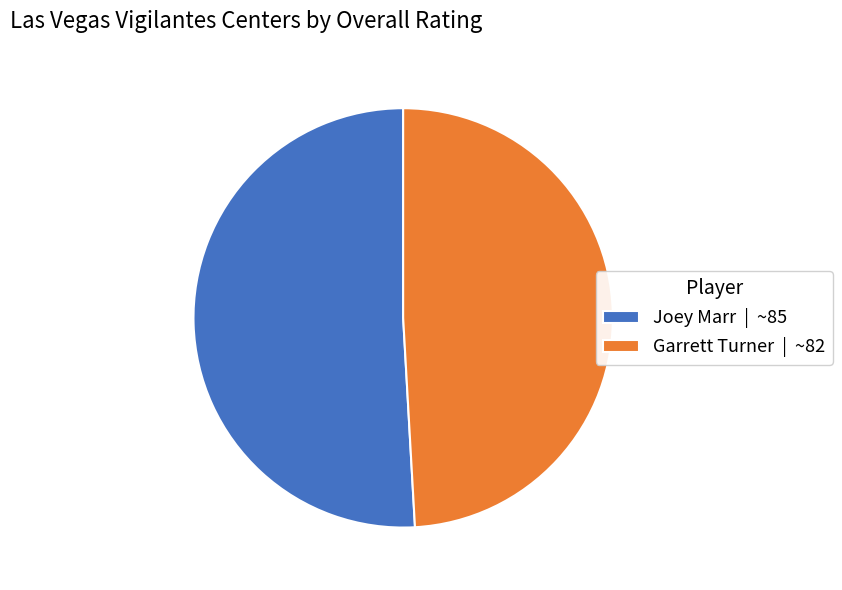

How many slices are in this pie chart?

2